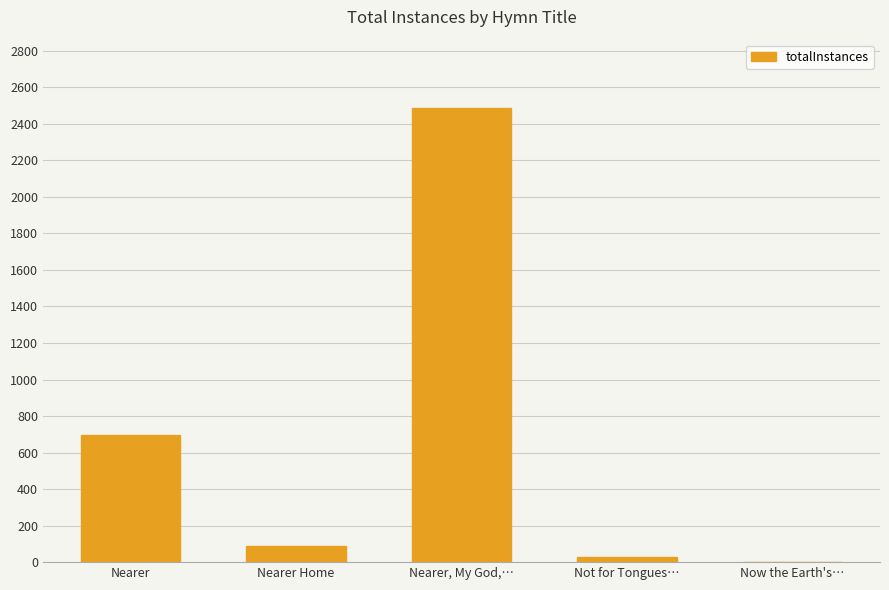

How many distinct data groups are displayed?

1